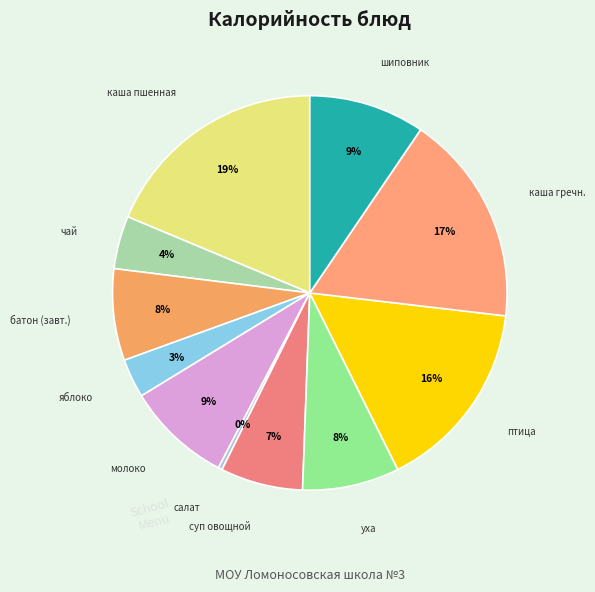

How many slices are in this pie chart?

11